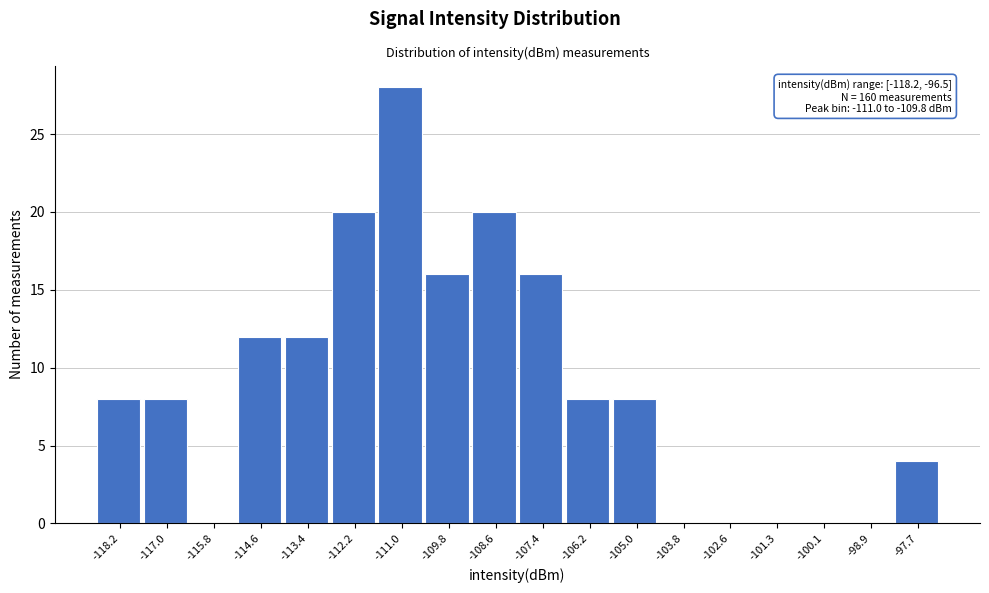

Reading right to left, transcribe all the data shown in this chart.

-97.7=4	-98.9=0	-100.1=0	-101.3=0	-102.6=0	-103.8=0	-105.0=8	-106.2=8	-107.4=16	-108.6=20	-109.8=16	-111.0=28	-112.2=20	-113.4=12	-114.6=12	-115.8=0	-117.0=8	-118.2=8